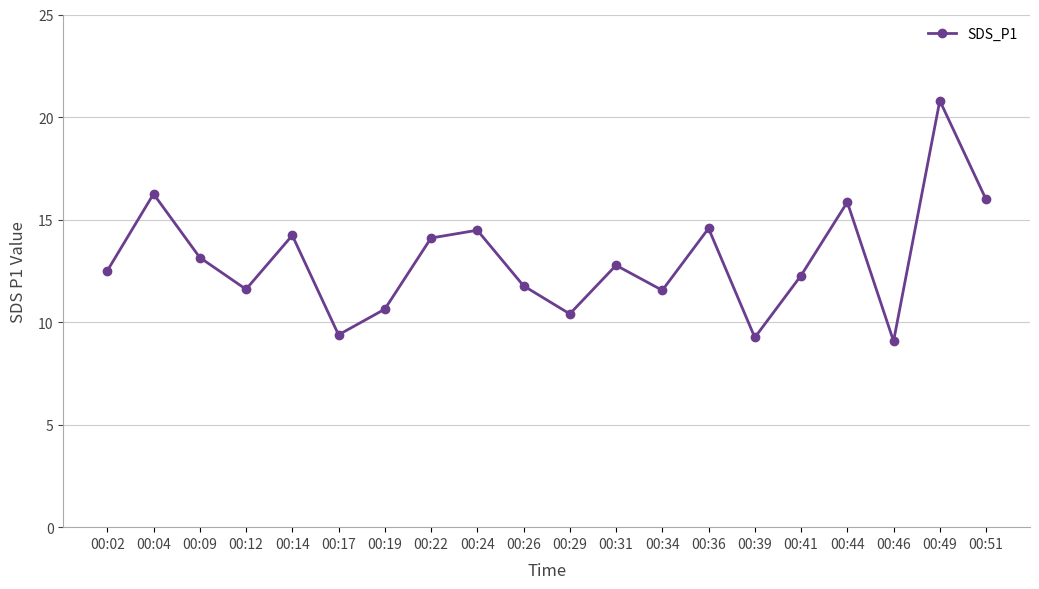

How many interior local peaks (higher than both neighbors) does the data have?

7